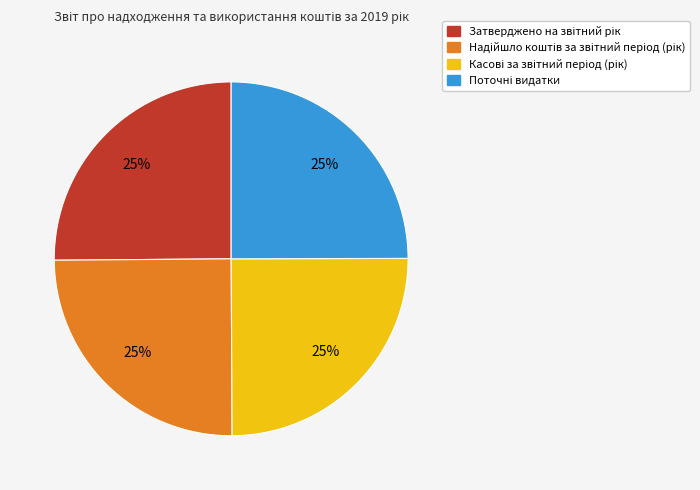

Is there a majority slice in this chart?

No